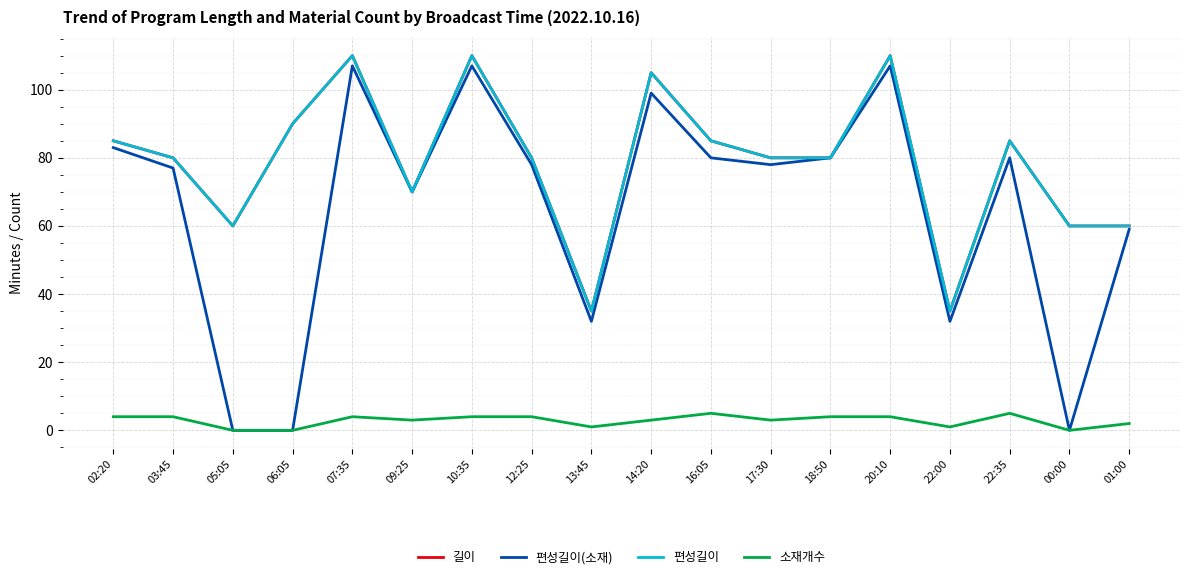

Does the chart display data point markers on the line(s)?

No